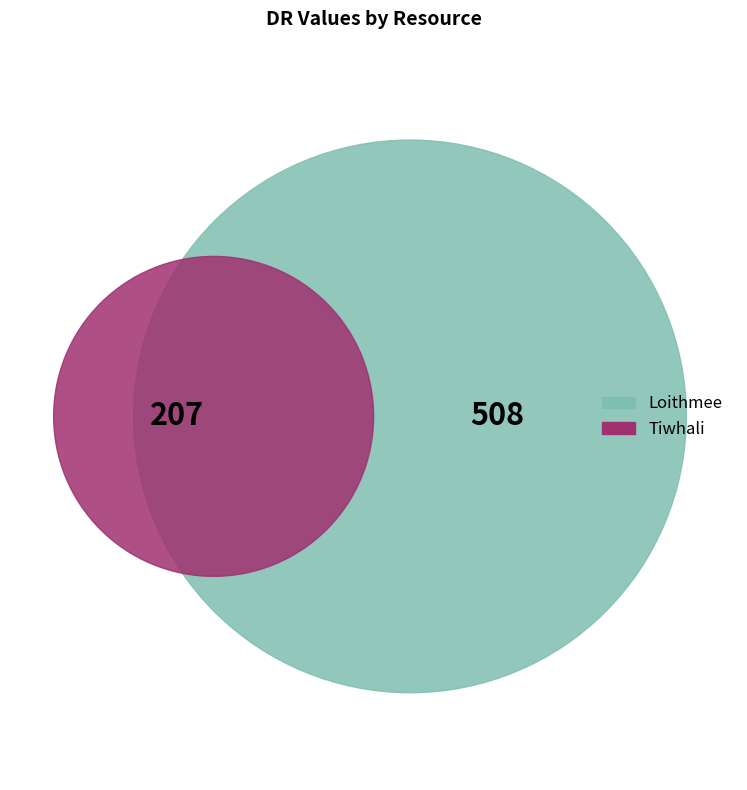

Which category has the smallest portion of the pie?

Tiwhali